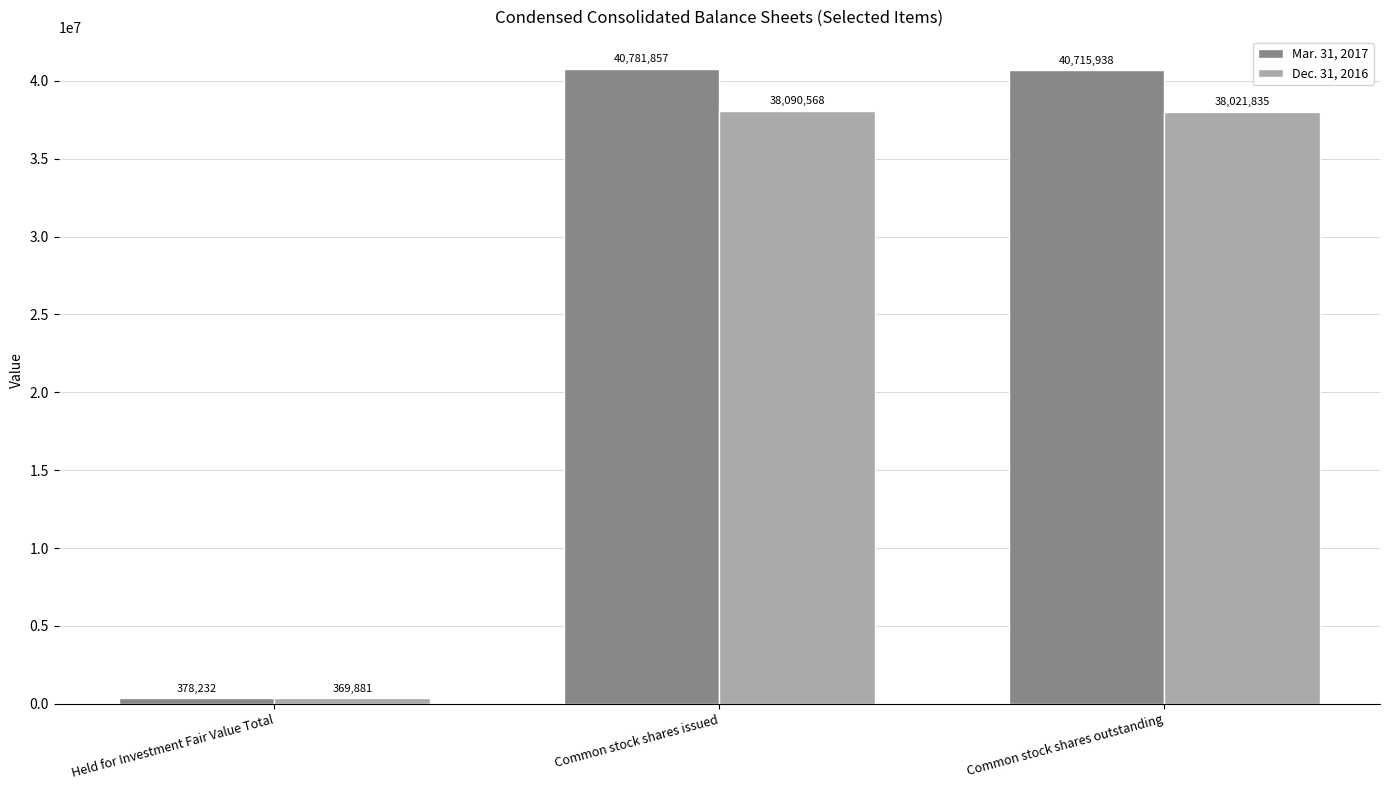

Are the bars grouped side by side (vs. stacked)?

Yes